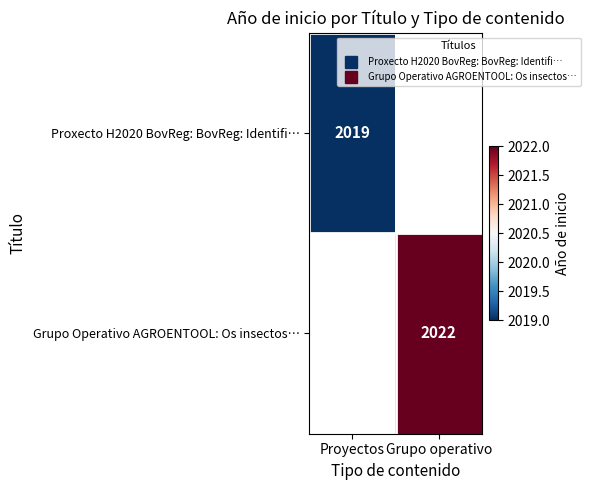

Which category has the lowest value across all series?

Proyectos